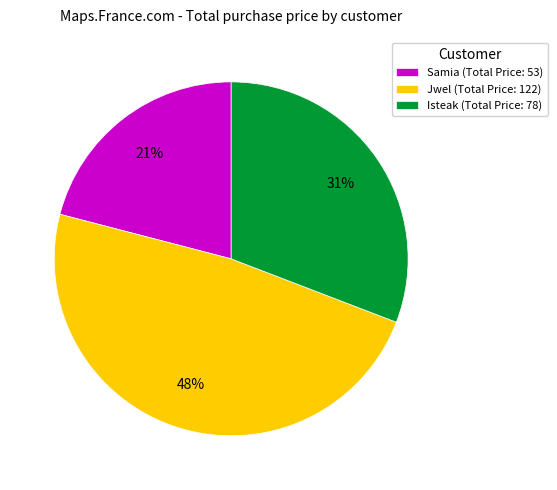

Is it true that Samia (Total Price: 53) is 30% of the pie?

False